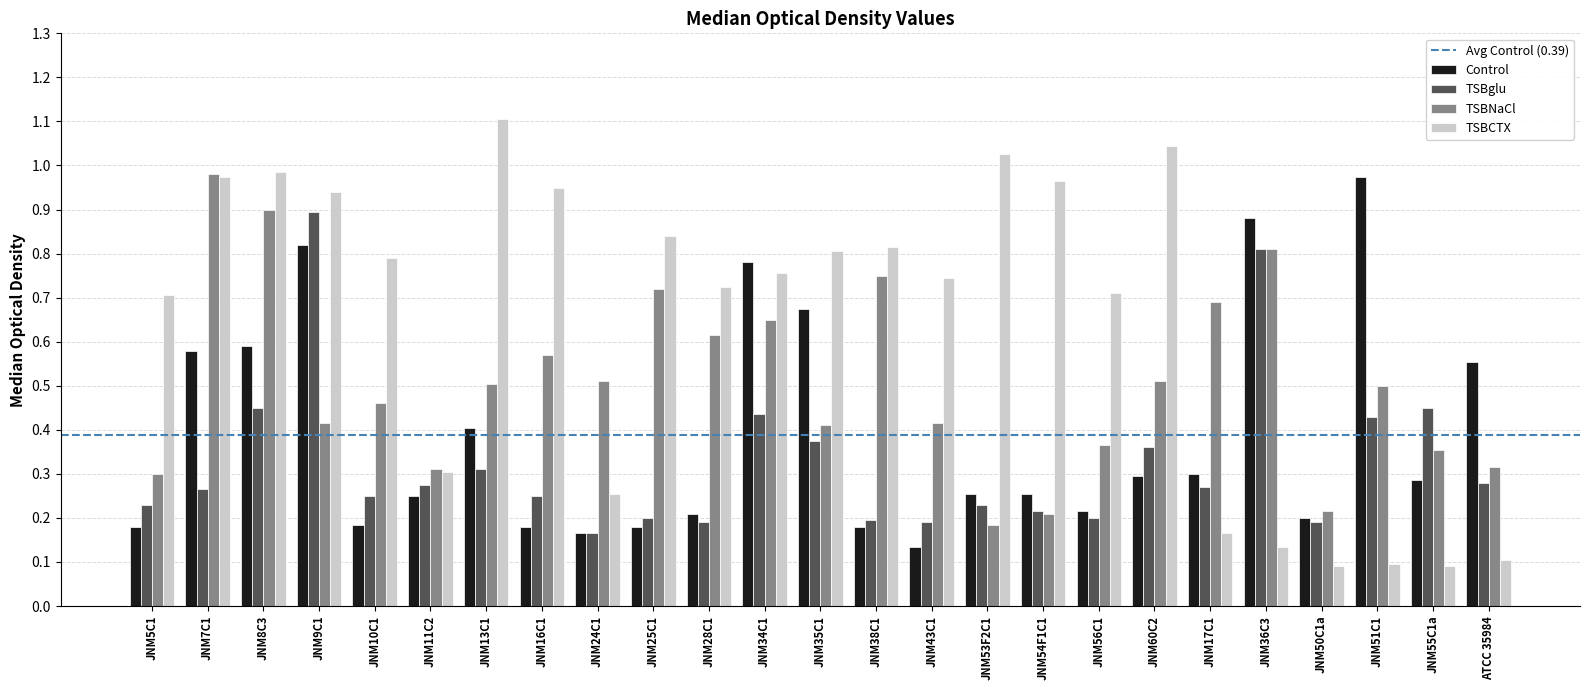

Which series has the widest spread of values?

TSBCTX